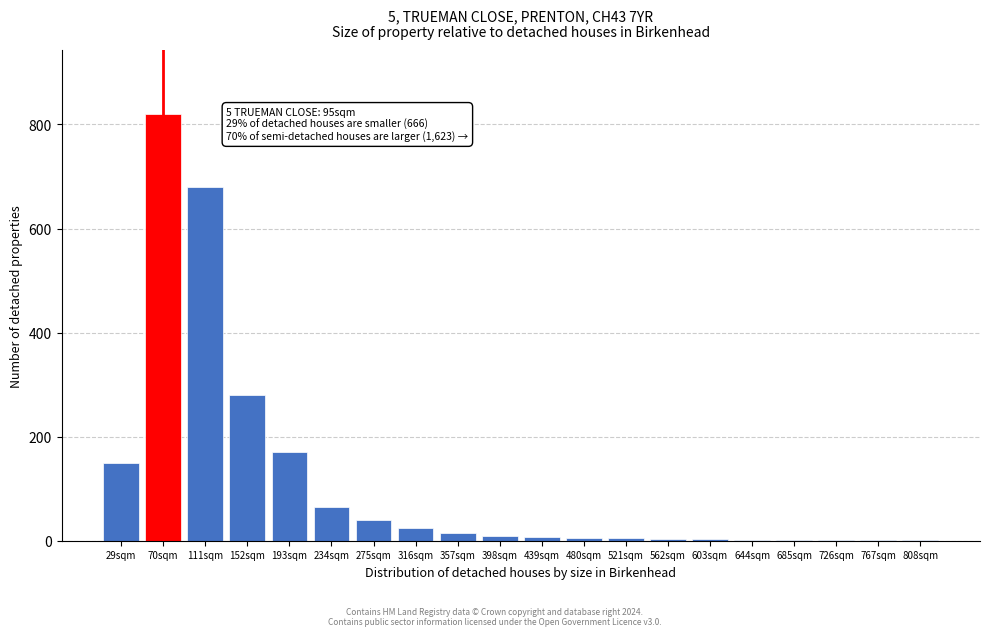

Is it true that the value at 29sqm is 213?

False